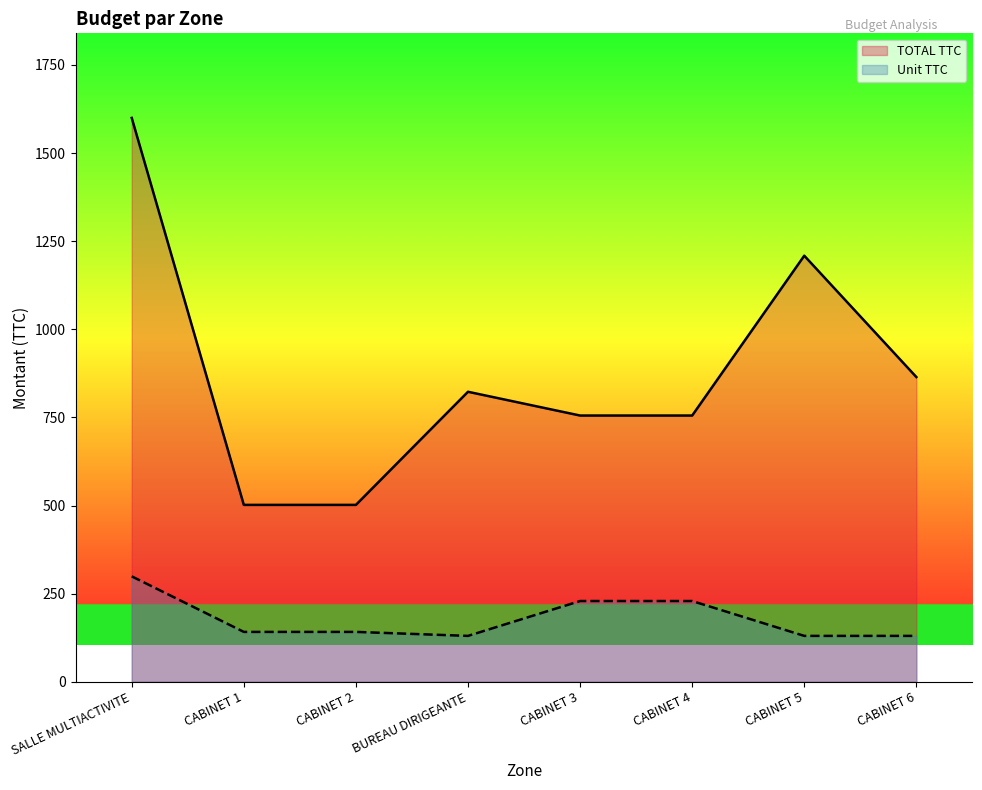

What is the spread (max minus min) of values at CABINET 4?

526.2